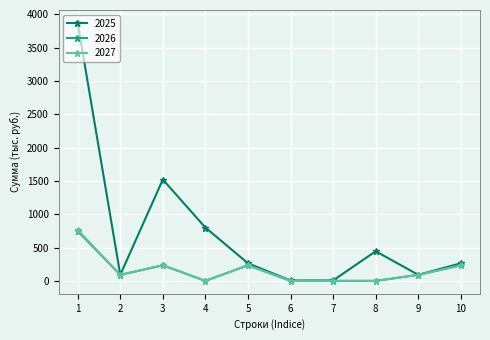

Which series has the widest spread of values?

2025